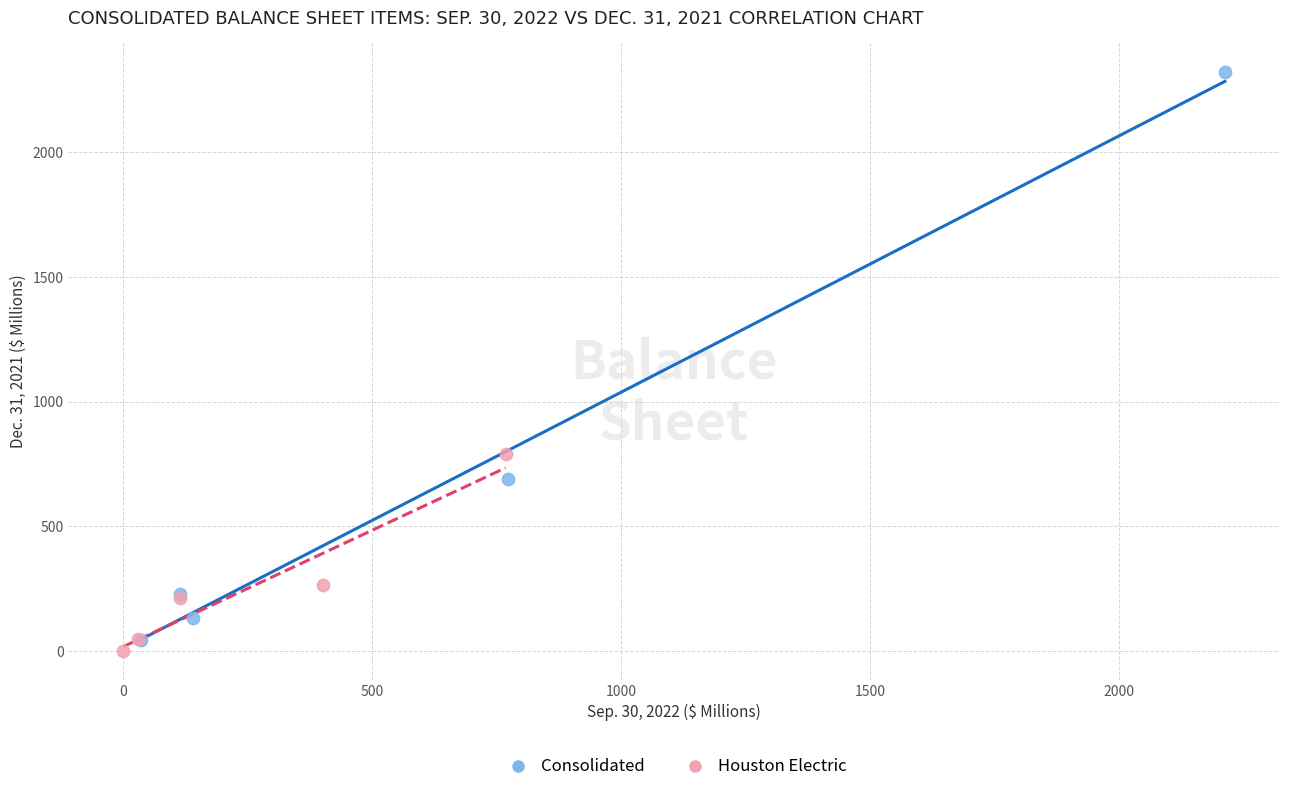

Which series has the widest spread of Y values?

Consolidated